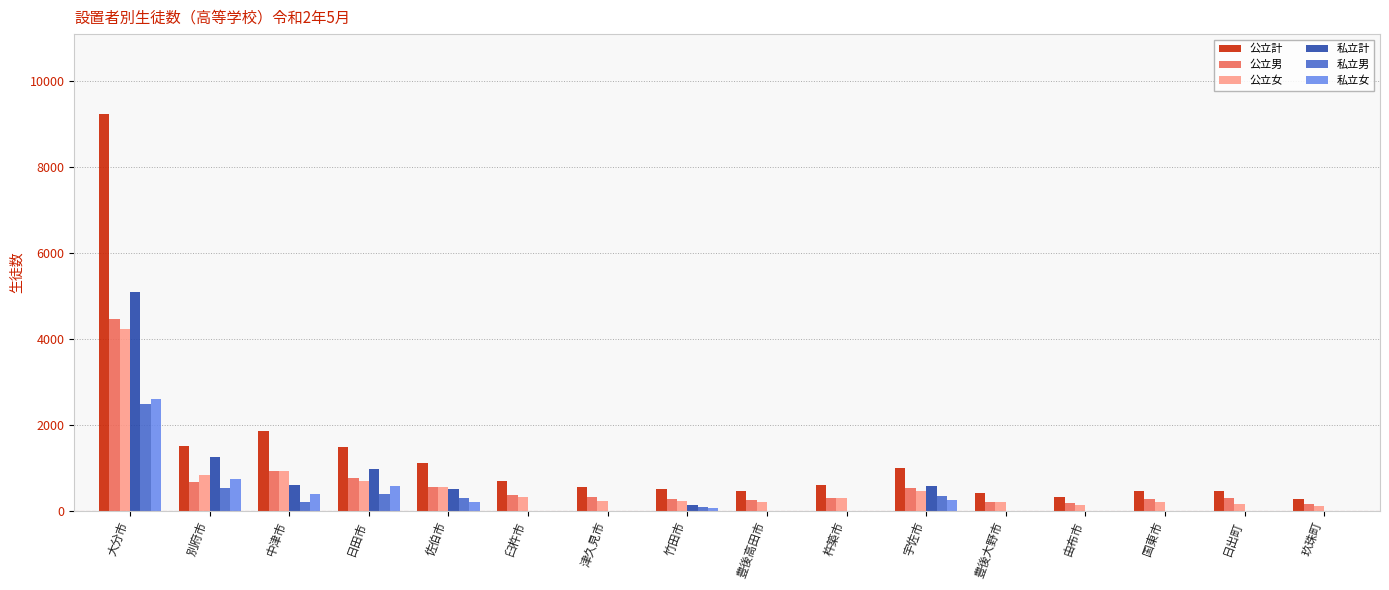

What is the sum of the 公立女 values at 大分市 and 竹田市?

4460